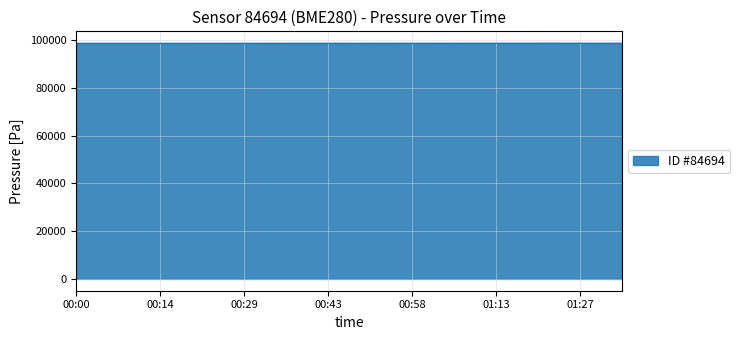

What is the smallest value displayed?

98667.6